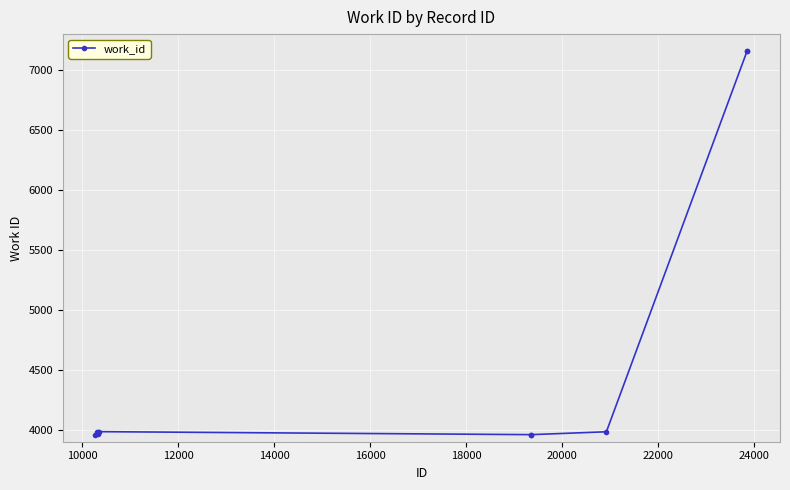

What is the value of the 4th point from the left?

3980